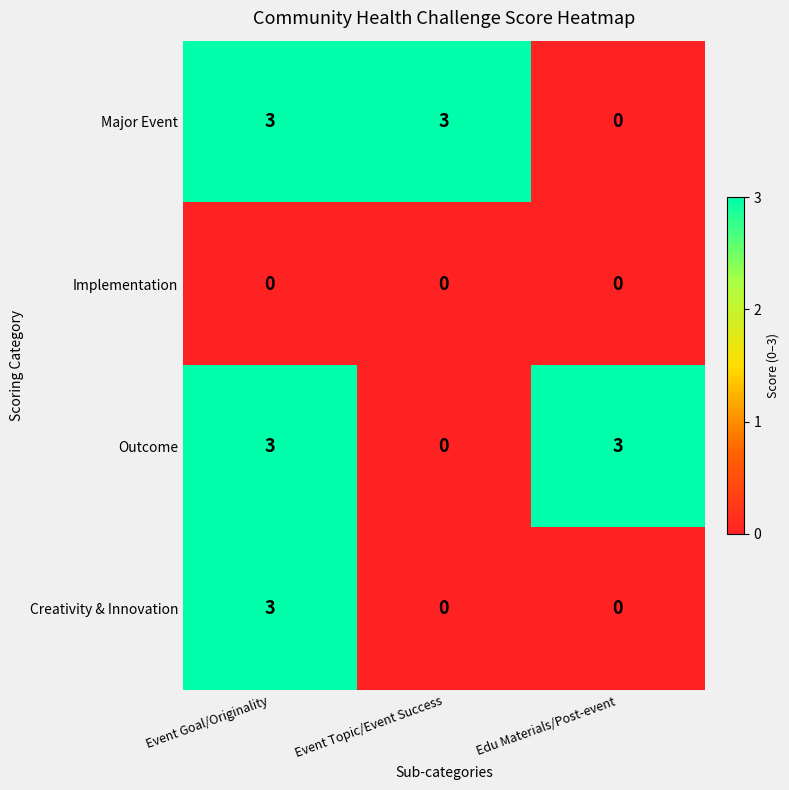

True or false: Creativity & Innovation has a value of 0 at Edu Materials/Post-event.

True